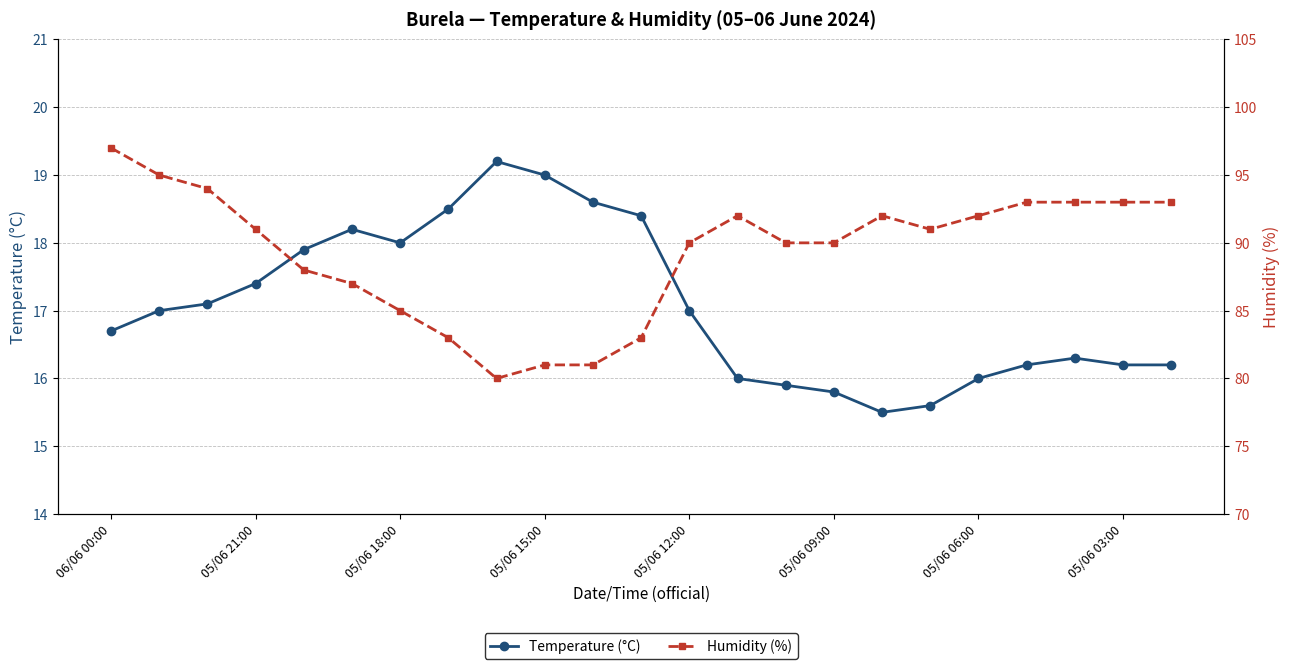

True or false: Temperature (°C) has more than 2 points higher than both neighbors.

True